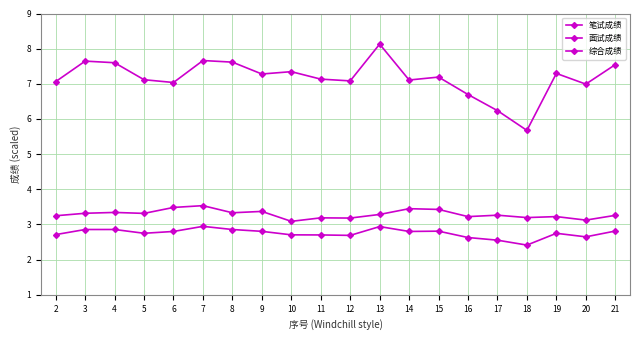

Reading left to right, transcribe all the data shown in this chart.

笔试成绩: 2=7.1	3=7.6	4=7.6	5=7.1	6=7.0	7=7.7	8=7.6	9=7.3	10=7.3	11=7.1	12=7.1	13=8.1	14=7.1	15=7.2	16=6.7	17=6.2	18=5.7	19=7.3	20=7.0	21=7.5
面试成绩: 2=3.2	3=3.3	4=3.3	5=3.3	6=3.5	7=3.5	8=3.3	9=3.4	10=3.1	11=3.2	12=3.2	13=3.3	14=3.4	15=3.4	16=3.2	17=3.3	18=3.2	19=3.2	20=3.1	21=3.3
综合成绩: 2=2.7	3=2.9	4=2.9	5=2.7	6=2.8	7=2.9	8=2.9	9=2.8	10=2.7	11=2.7	12=2.7	13=2.9	14=2.8	15=2.8	16=2.6	17=2.6	18=2.4	19=2.7	20=2.6	21=2.8